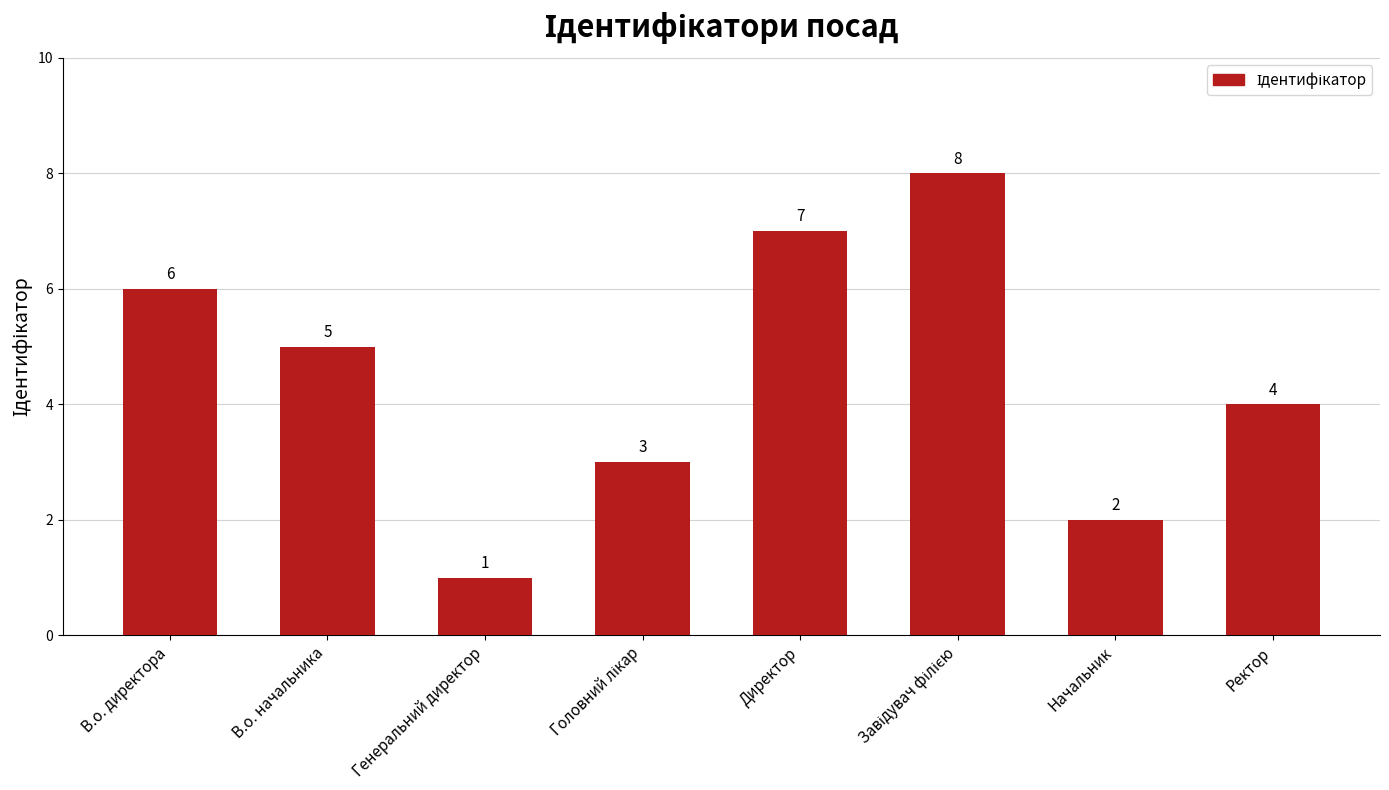

Which has a higher value, Директор or Ректор?

Директор